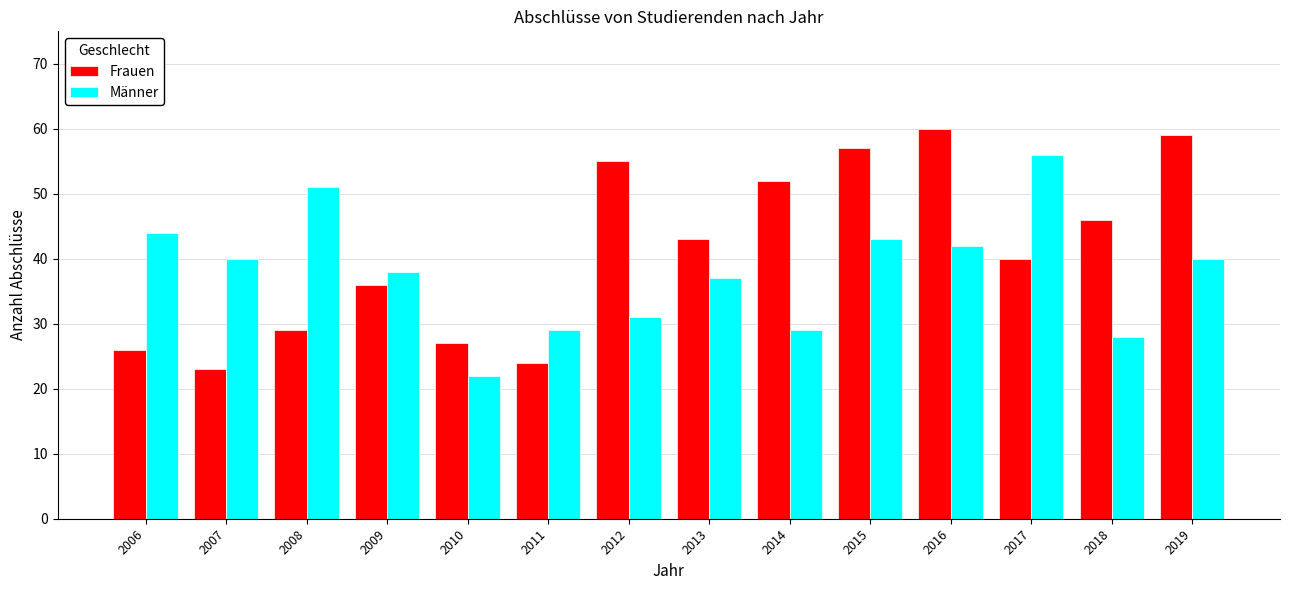

Reading right to left, transcribe all the data shown in this chart.

Frauen: 59	46	40	60	57	52	43	55	24	27	36	29	23	26
Männer: 40	28	56	42	43	29	37	31	29	22	38	51	40	44